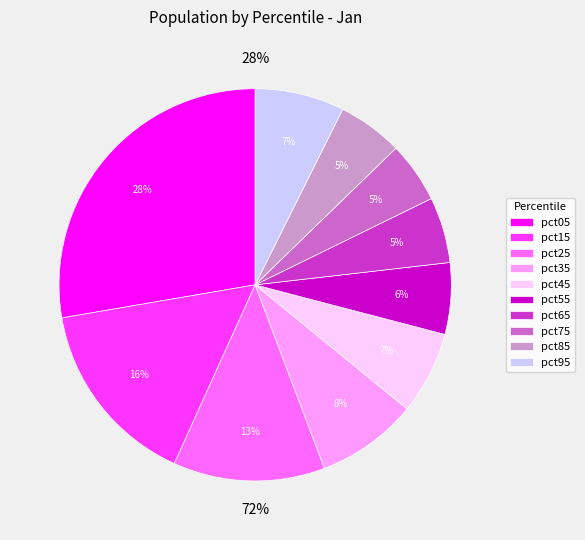

How many segments does this pie chart have?

10